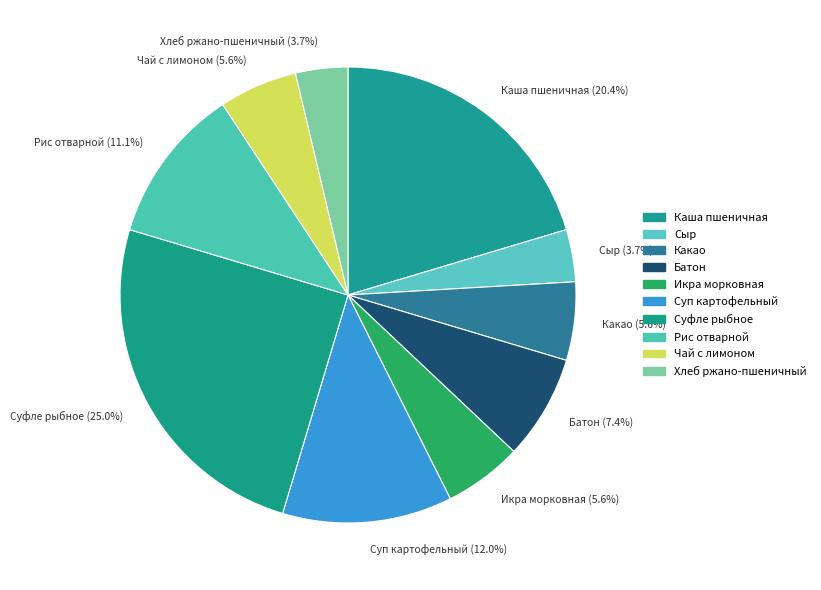

Is Какао (5.6%) the majority of the pie?

No